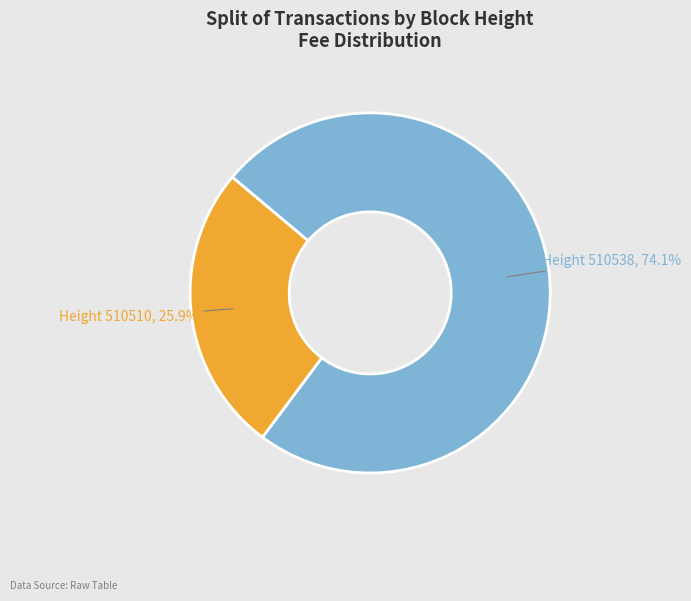

What is the total percentage of Height 510510 and Height 510538?

100.0%